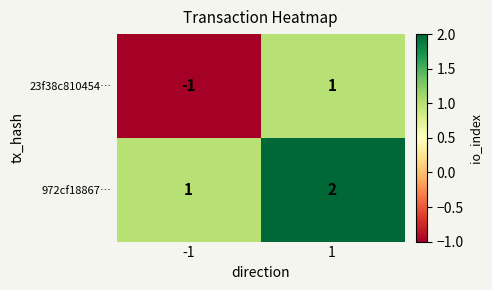

Which series has the largest total across all categories?

972cf18867…